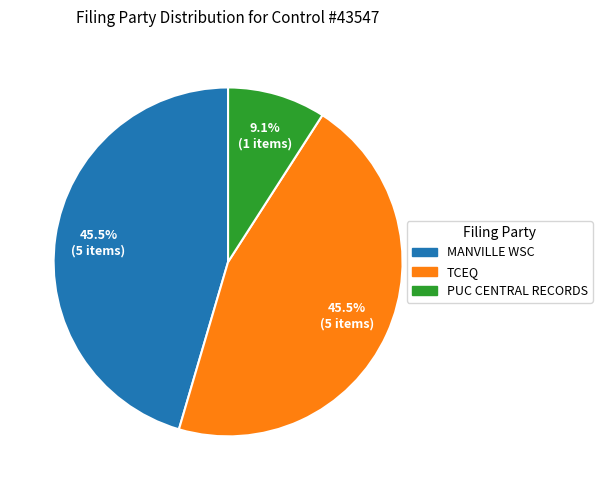

Count the number of slices in the pie.

3